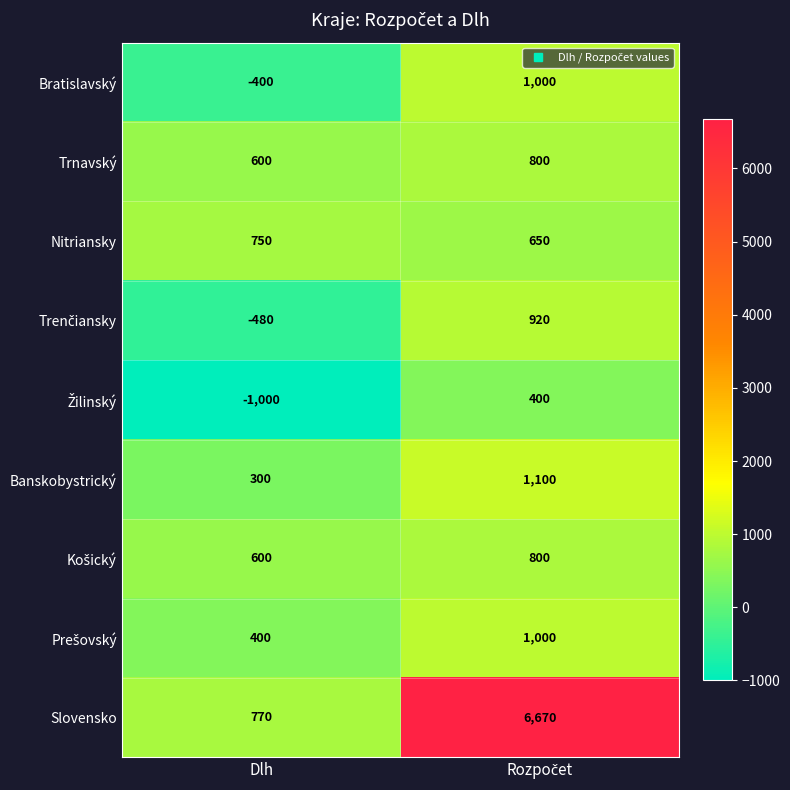

Is it true that Nitriansky equals 750 at Dlh?

True